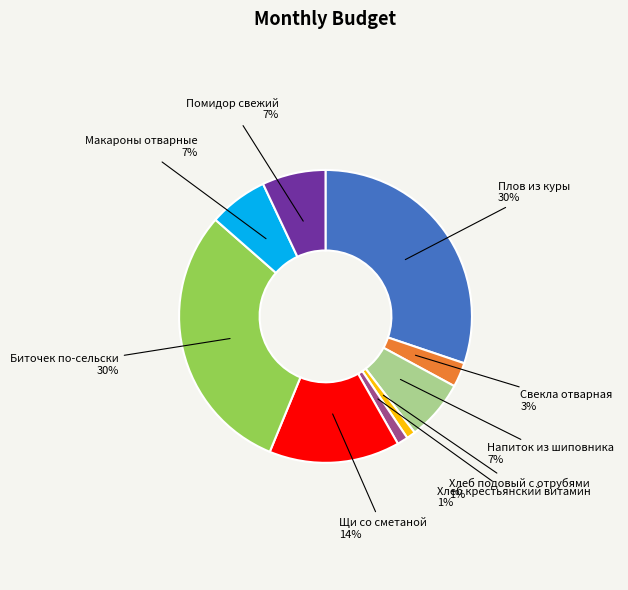

The Напиток из шиповника slice represents 15% of the pie. True or false?

False